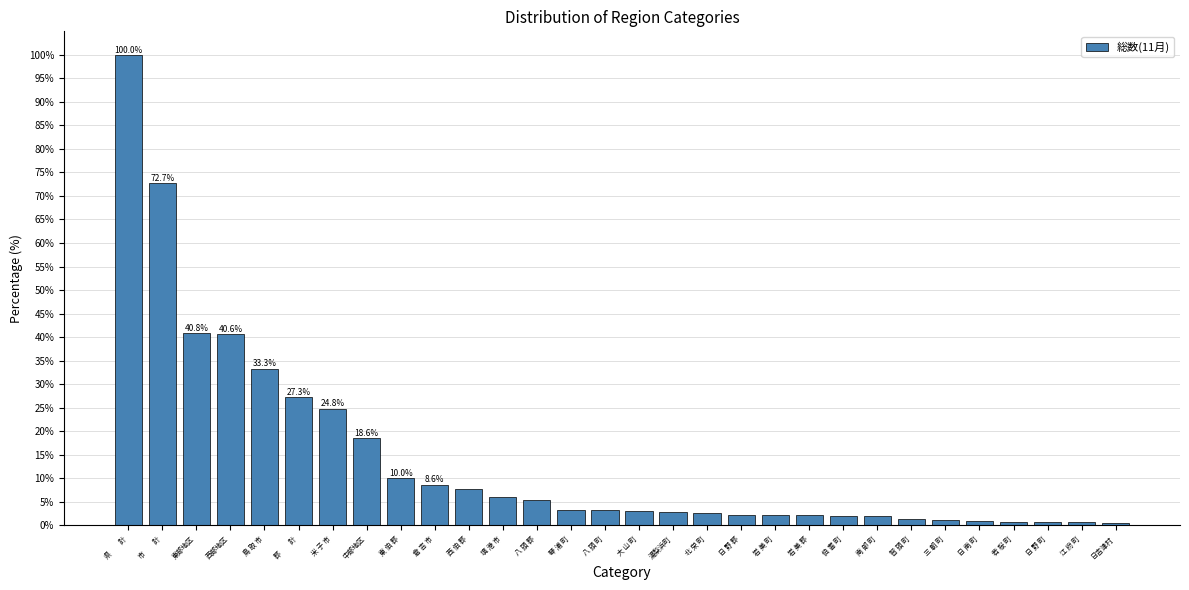

What is the minimum value shown in the chart?

0.5